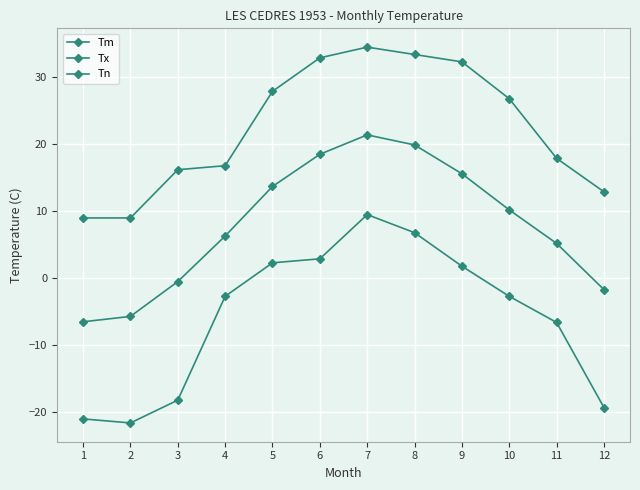

Does the chart have visible grid lines?

Yes